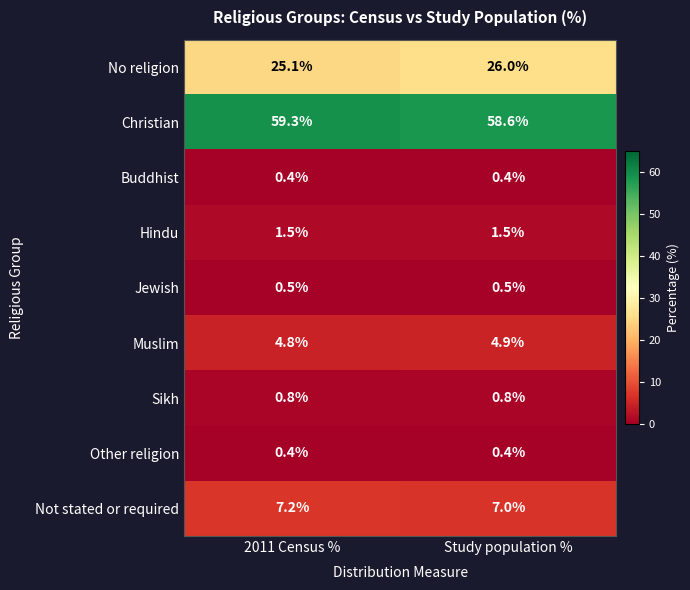

Rank the categories by Muslim value from highest to lowest.

Study population %, 2011 Census %